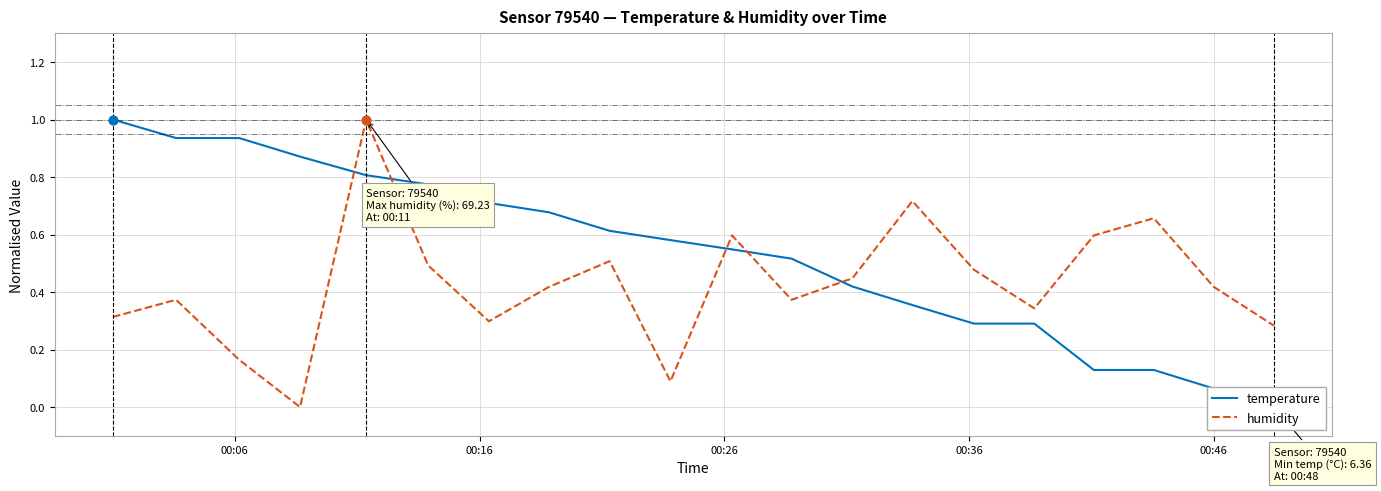

At how many categories does at least one series exceed 0?

20